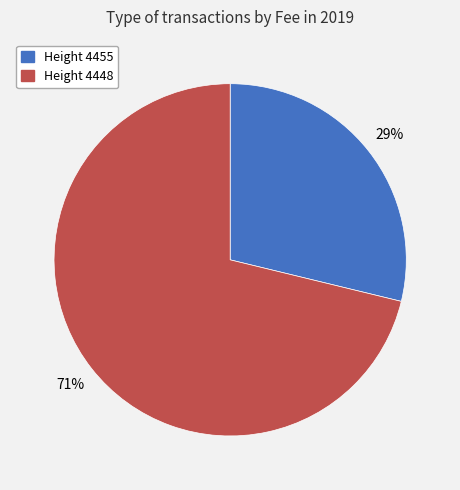

To the nearest percent, what percentage of the pie is Height 4455?

29%